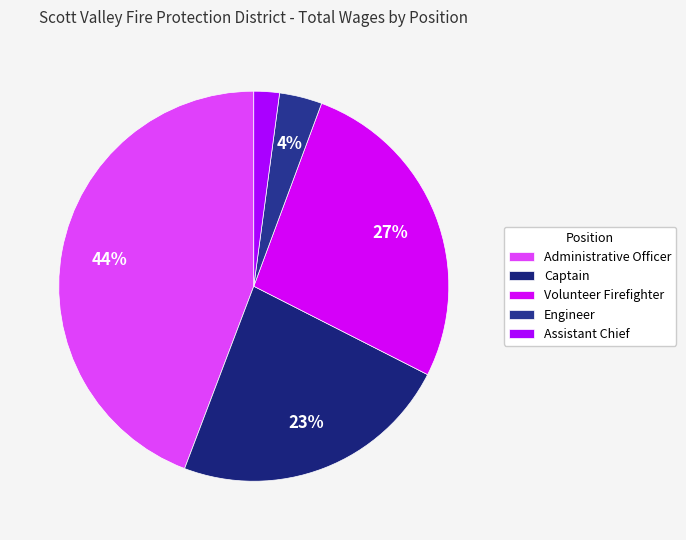

Count the number of slices in the pie.

5